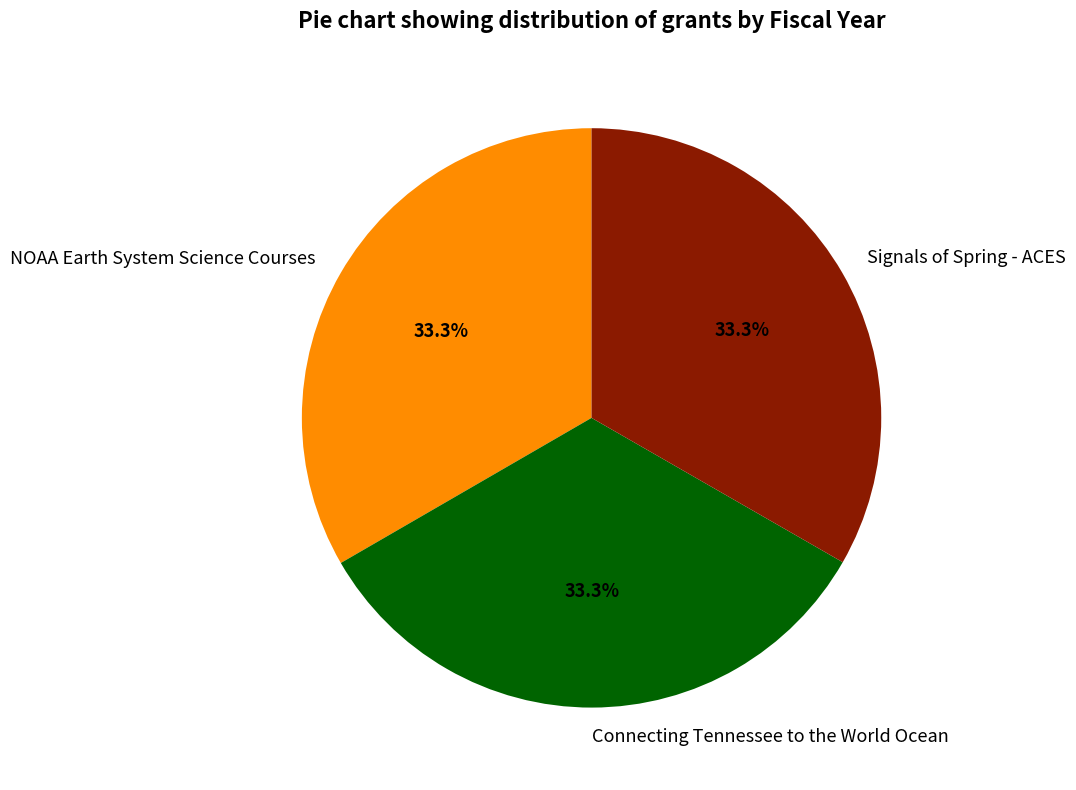

Approximately how many times larger is the value at NOAA Earth System Science Courses compared to Connecting Tennessee to the World Ocean?

1.0